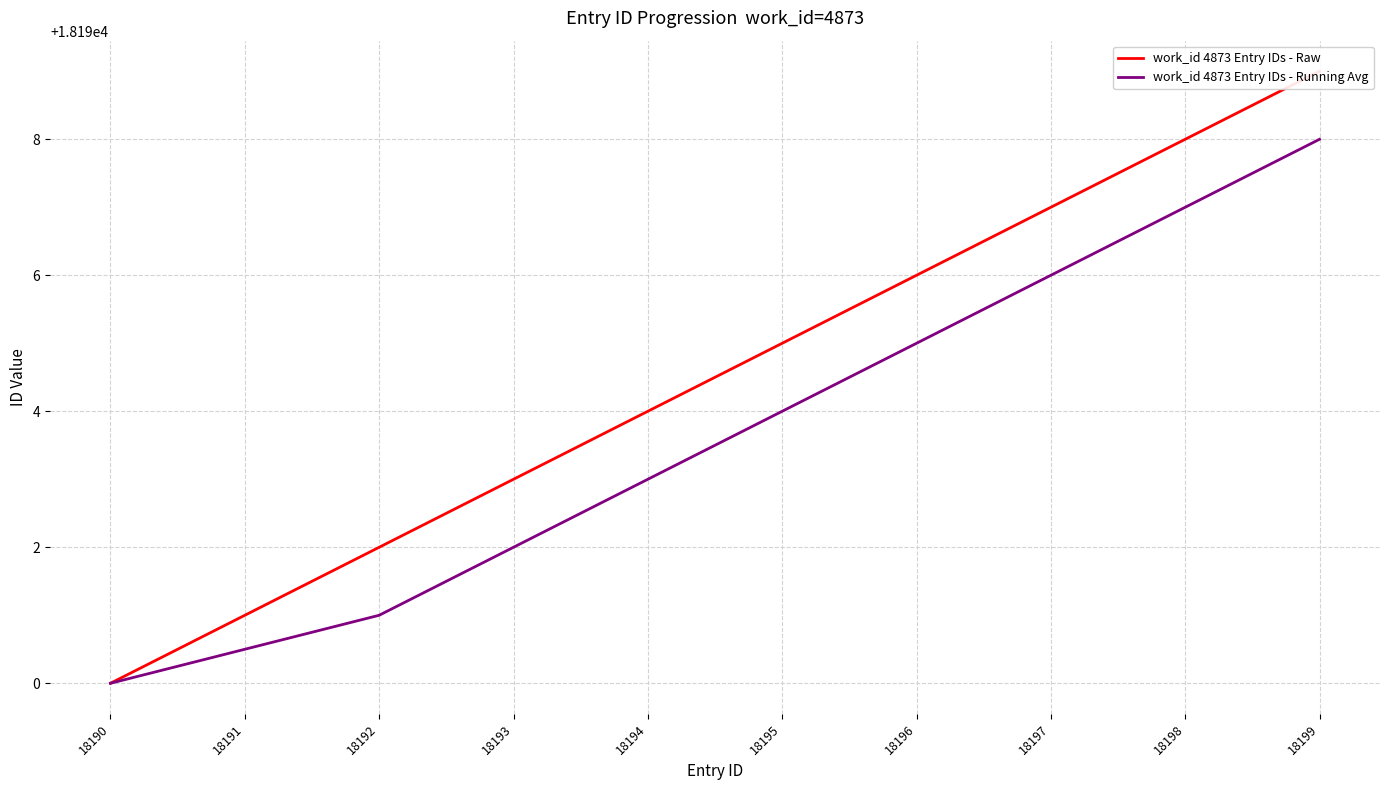

Reading right to left, list all the values displayed in this chart.

work_id 4873 Entry IDs - Raw: 18199=18199.0	18198=18198.0	18197=18197.0	18196=18196.0	18195=18195.0	18194=18194.0	18193=18193.0	18192=18192.0	18191=18191.0	18190=18190.0
work_id 4873 Entry IDs - Running Avg: 18199=18198.0	18198=18197.0	18197=18196.0	18196=18195.0	18195=18194.0	18194=18193.0	18193=18192.0	18192=18191.0	18191=18190.5	18190=18190.0